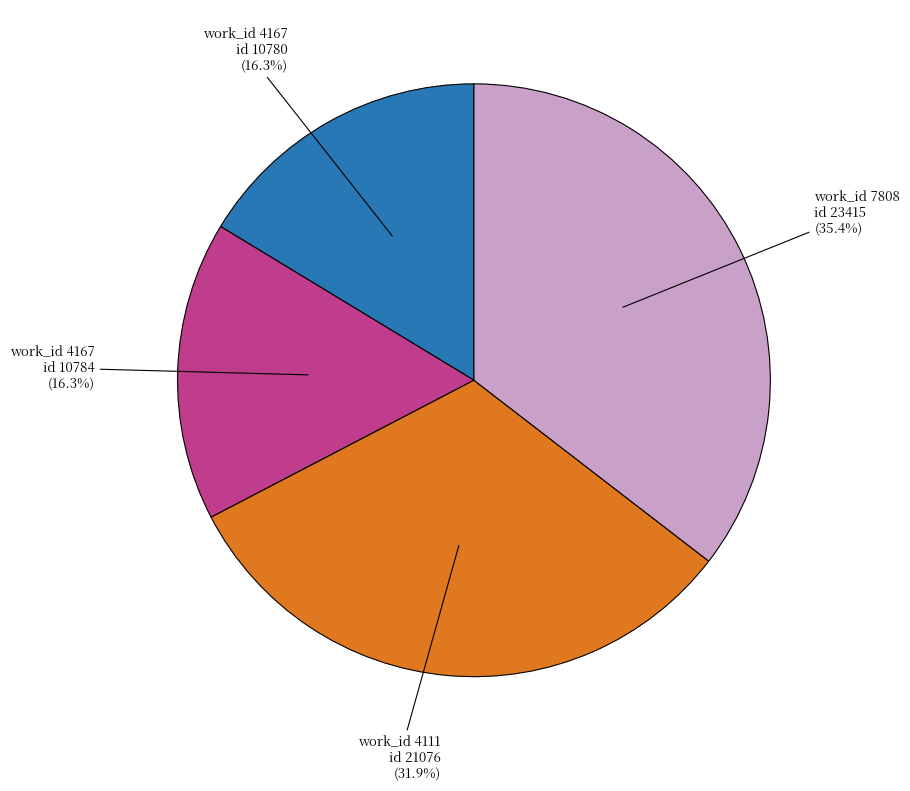

How many segments does this pie chart have?

4